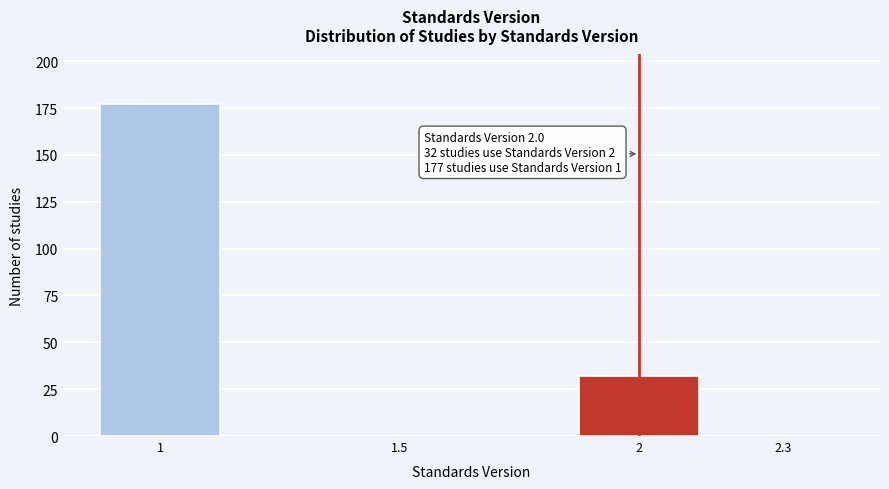

Reading right to left, transcribe all the data shown in this chart.

2.3=0	2=32	1.5=0	1=177